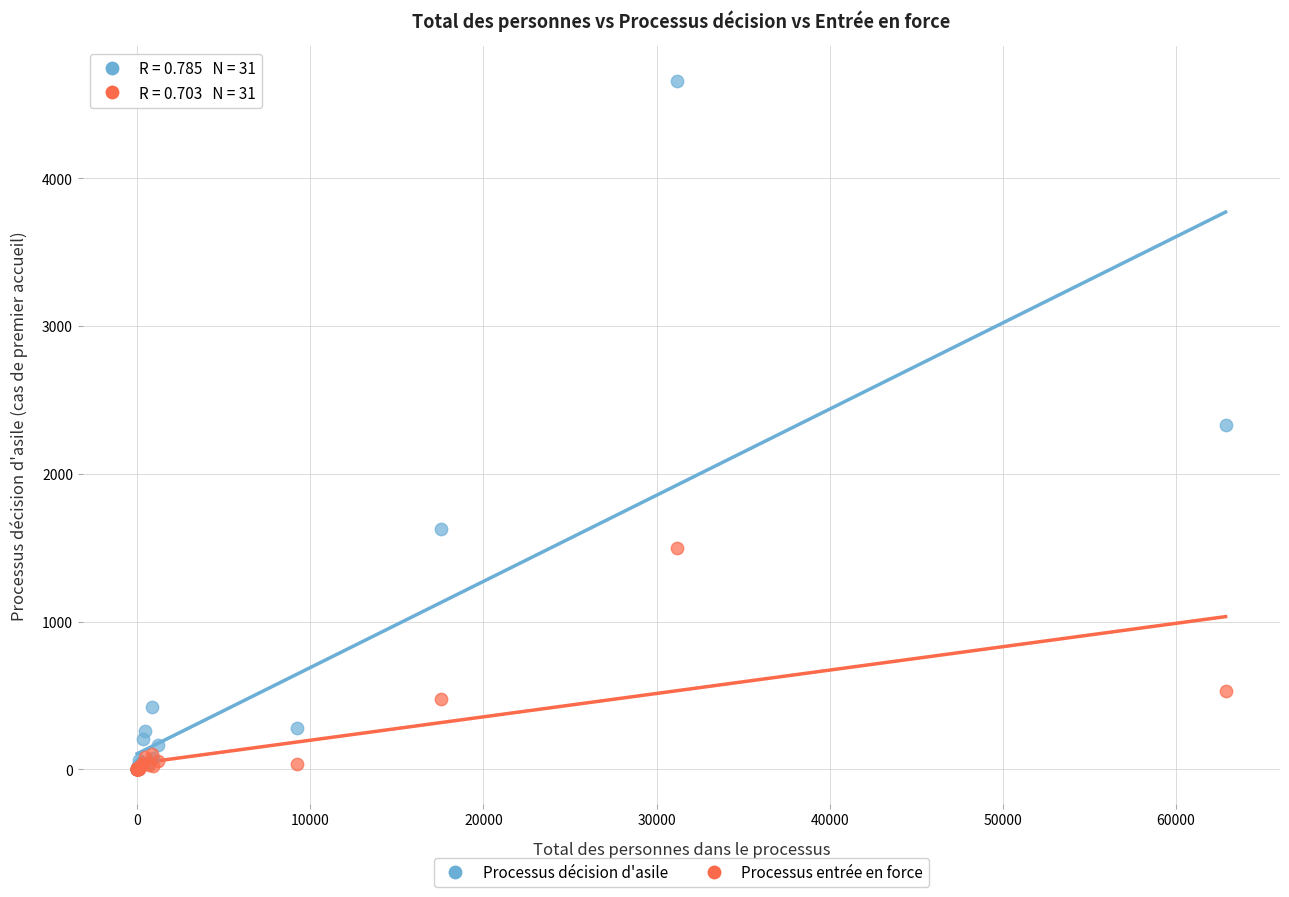

What are all the series names shown in the legend?

Processus décision d'asile, Processus entrée en force